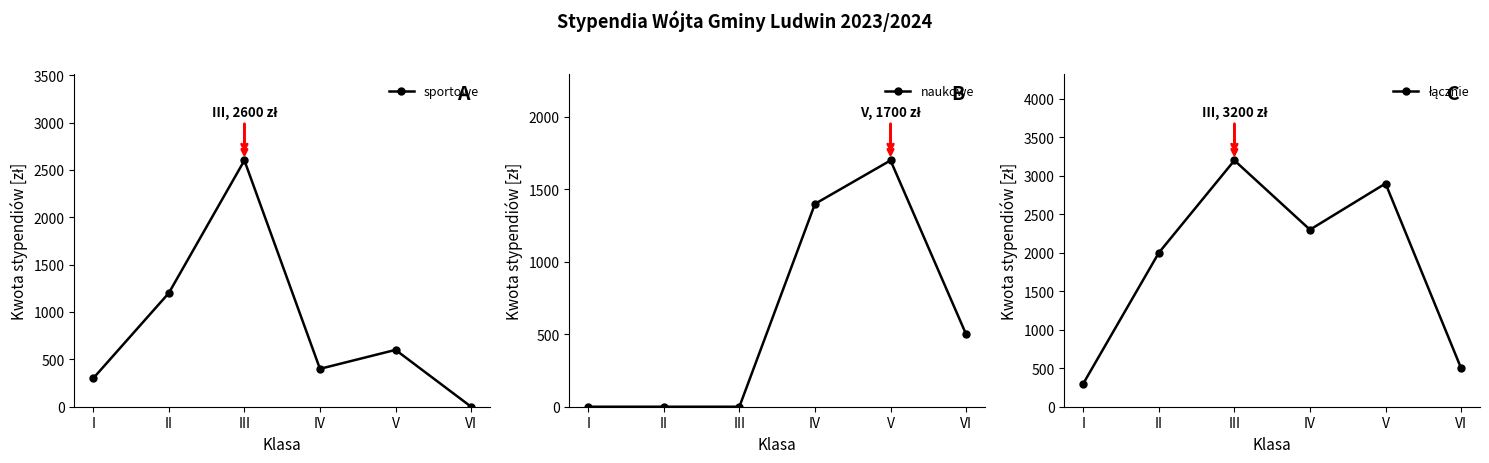

True or false: naukowe and łącznie cross at least once.

False